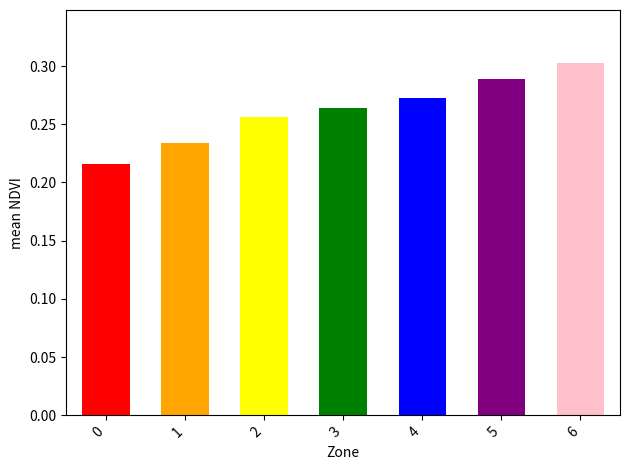

Reading left to right, what are all the values shown in this chart?

0=0.2	1=0.2	2=0.3	3=0.3	4=0.3	5=0.3	6=0.3